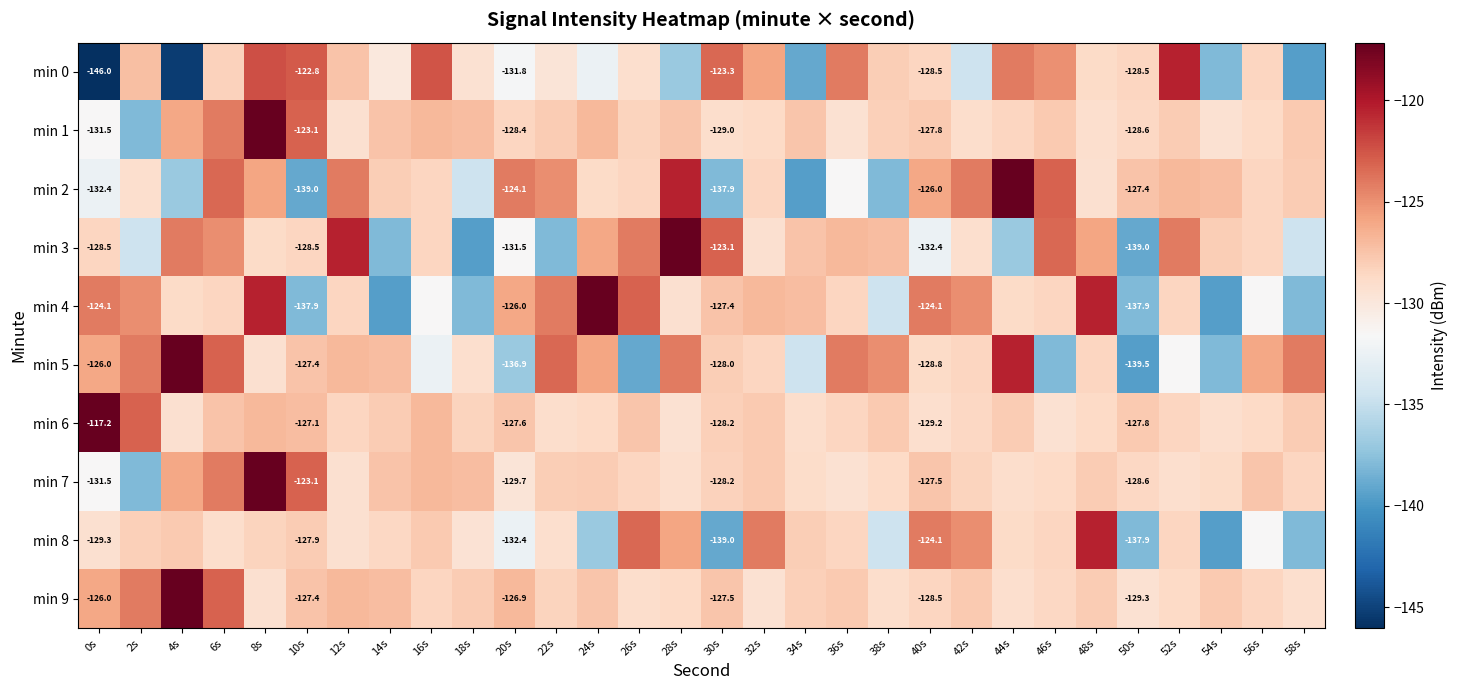

Which category has the highest value across all series?

44s